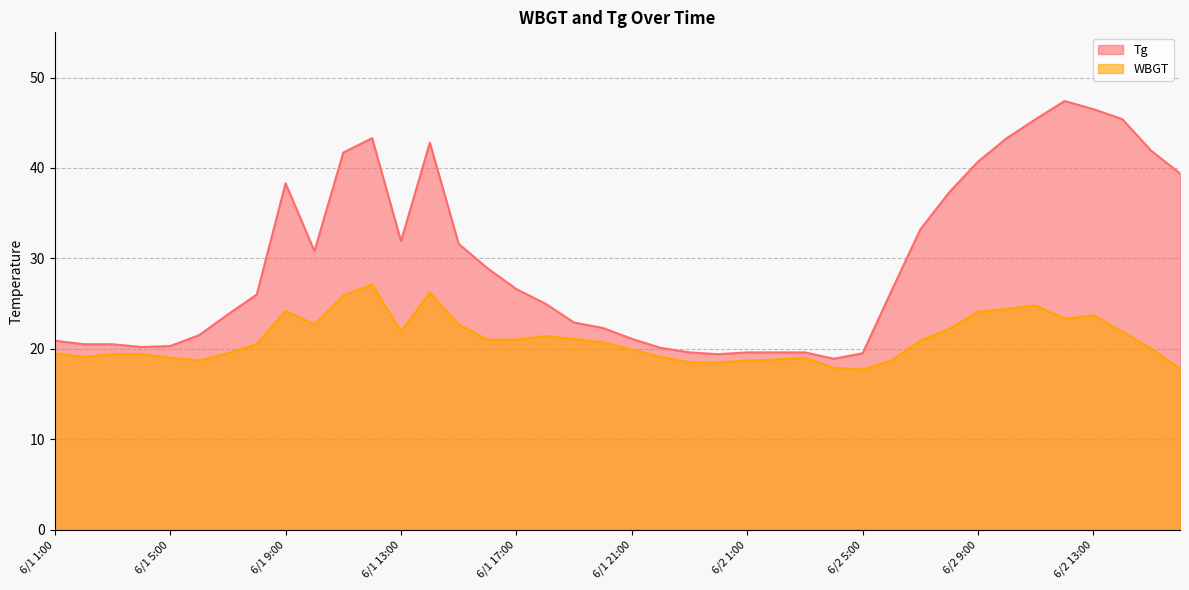

What is the average value of the WBGT series?

21.0